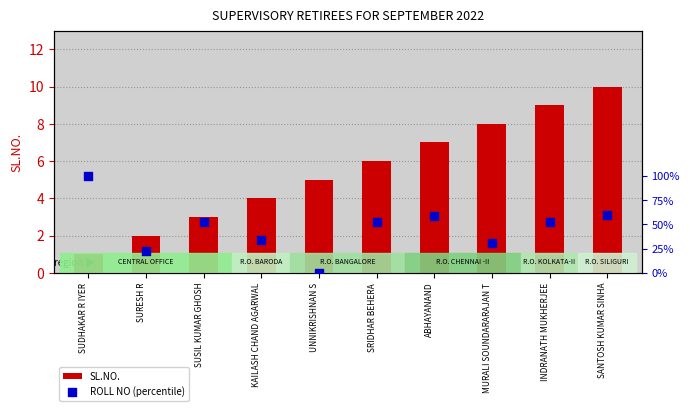

Is the value of ROLL NO (percentile) at KAILASH CHAND AGARWAL greater than the value of SL.NO. at KAILASH CHAND AGARWAL?

Yes